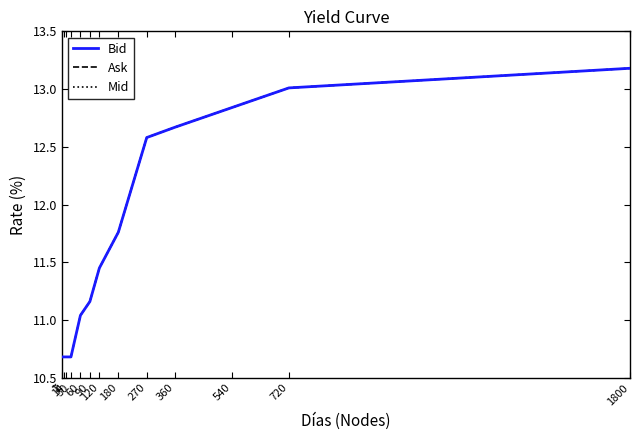

Is this an area chart (filled region under the line)?

No